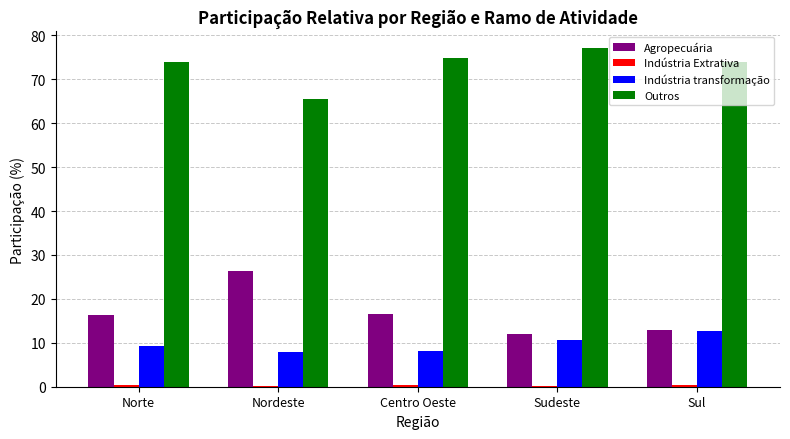

Is the value of Agropecuária at Sudeste greater than the value of Outros at Nordeste?

No